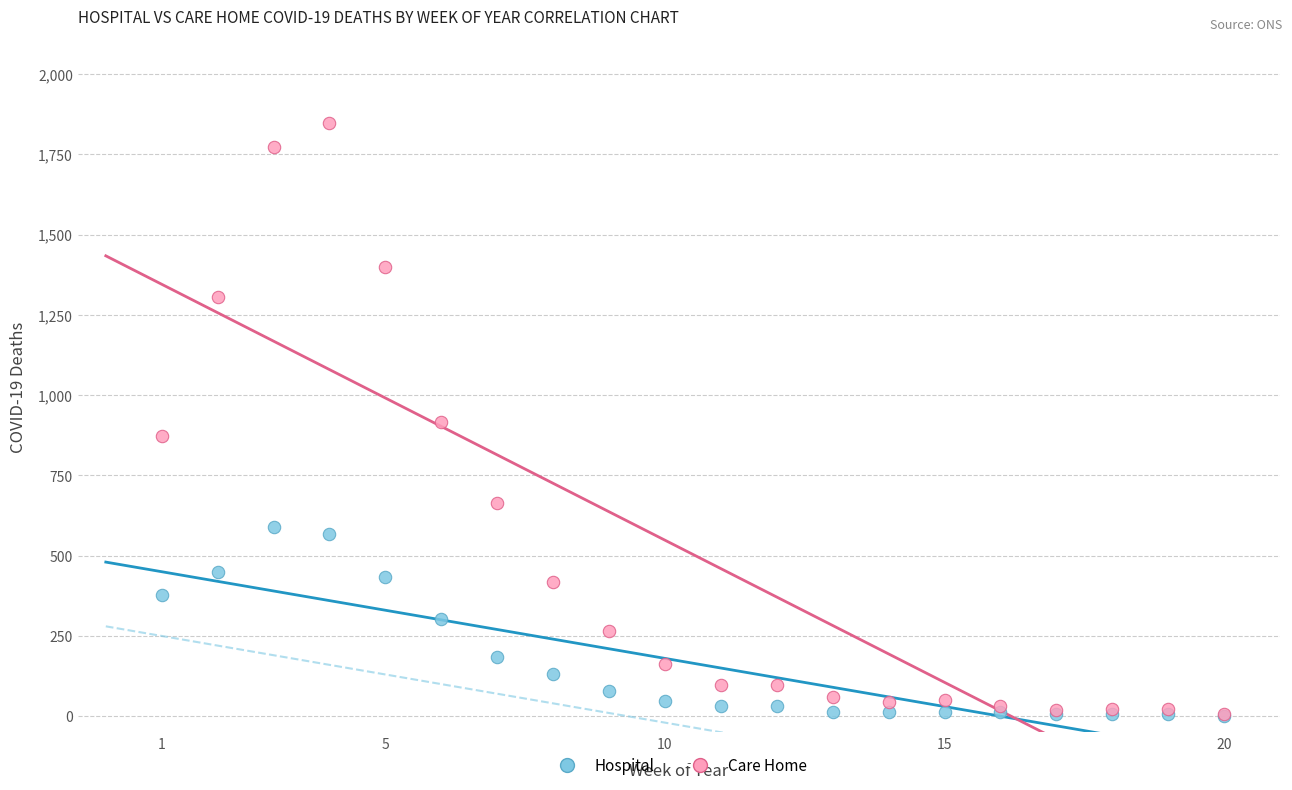

Which series has the largest Y range (max minus min)?

Care Home